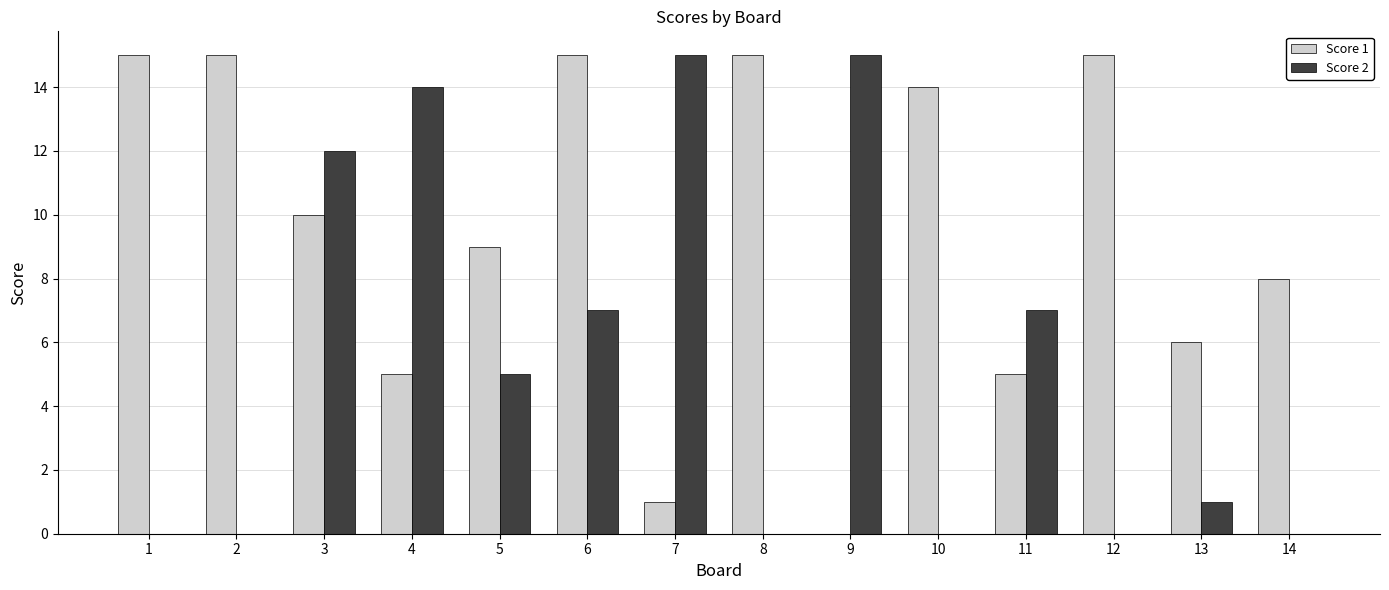

What are all the series names shown in the legend?

Score 1, Score 2